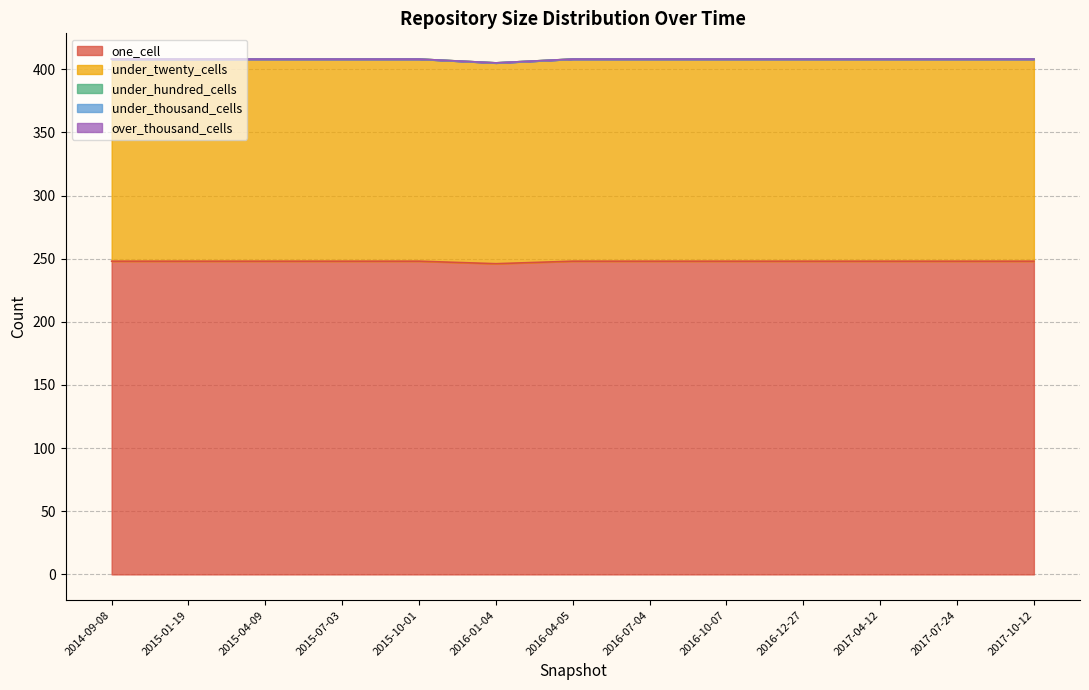

Reading left to right, extract all data points from this chart.

one_cell: 248	248	248	248	248	246	248	248	248	248	248	248	248
under_twenty_cells: 160	160	160	160	160	159	160	160	160	160	160	160	160
under_hundred_cells: 0	0	0	0	0	0	0	0	0	0	0	0	0
under_thousand_cells: 0	0	0	0	0	0	0	0	0	0	0	0	0
over_thousand_cells: 0	0	0	0	0	0	0	0	0	0	0	0	0